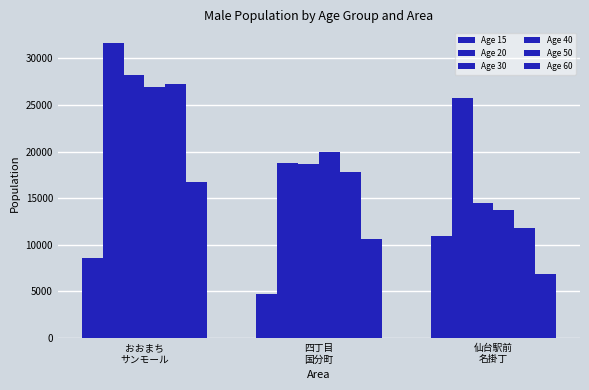

What is the maximum value for Age 60?

16774